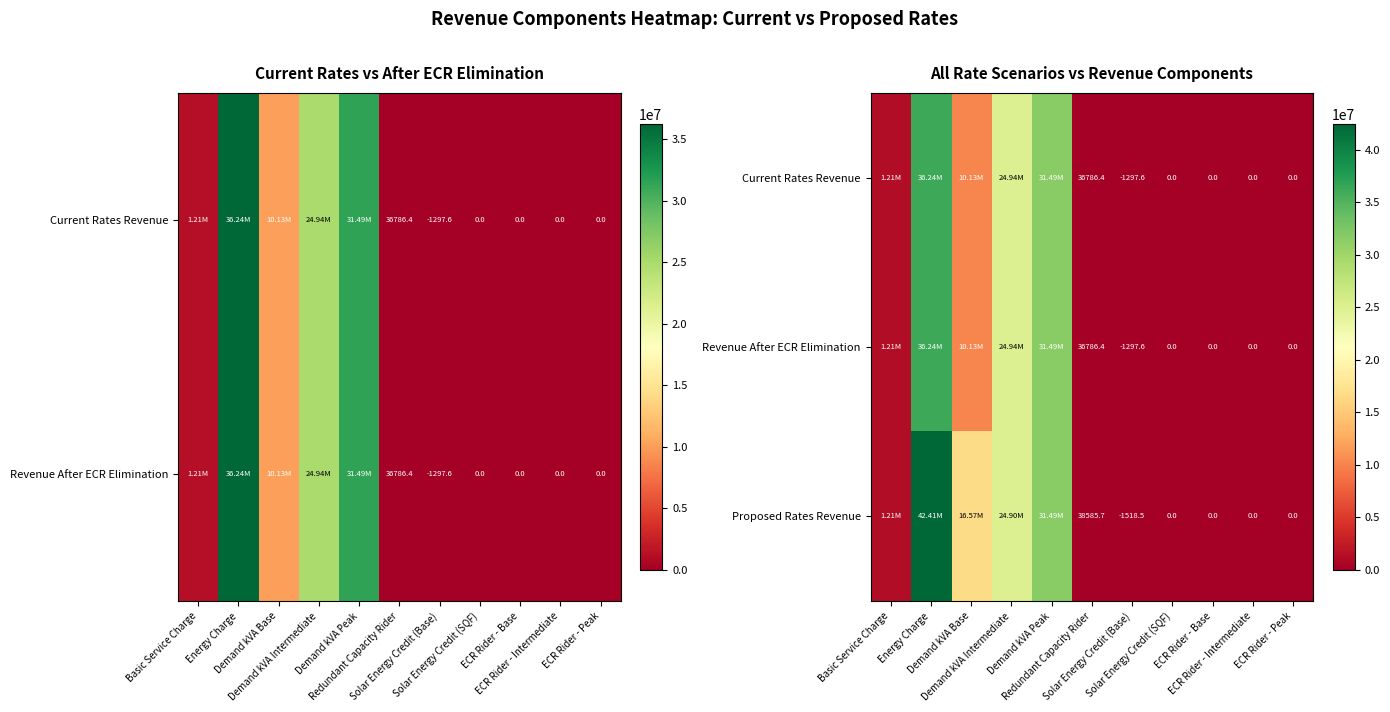

What is the difference between the Current Rates Revenue values at Solar Energy Credit (Base) and Demand kVA Peak?

31488444.9